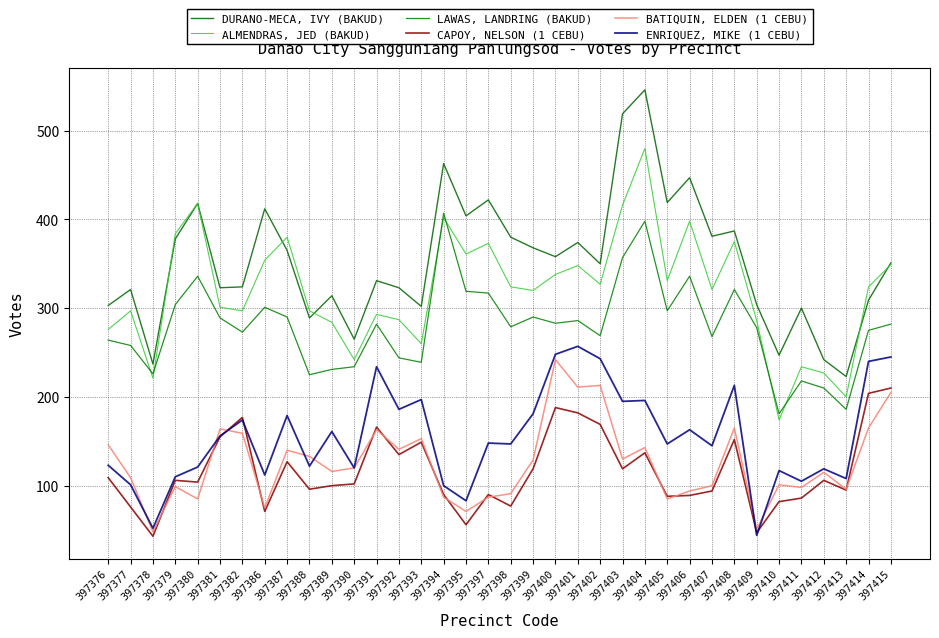

At which category is the sum across all series the highest?

397404